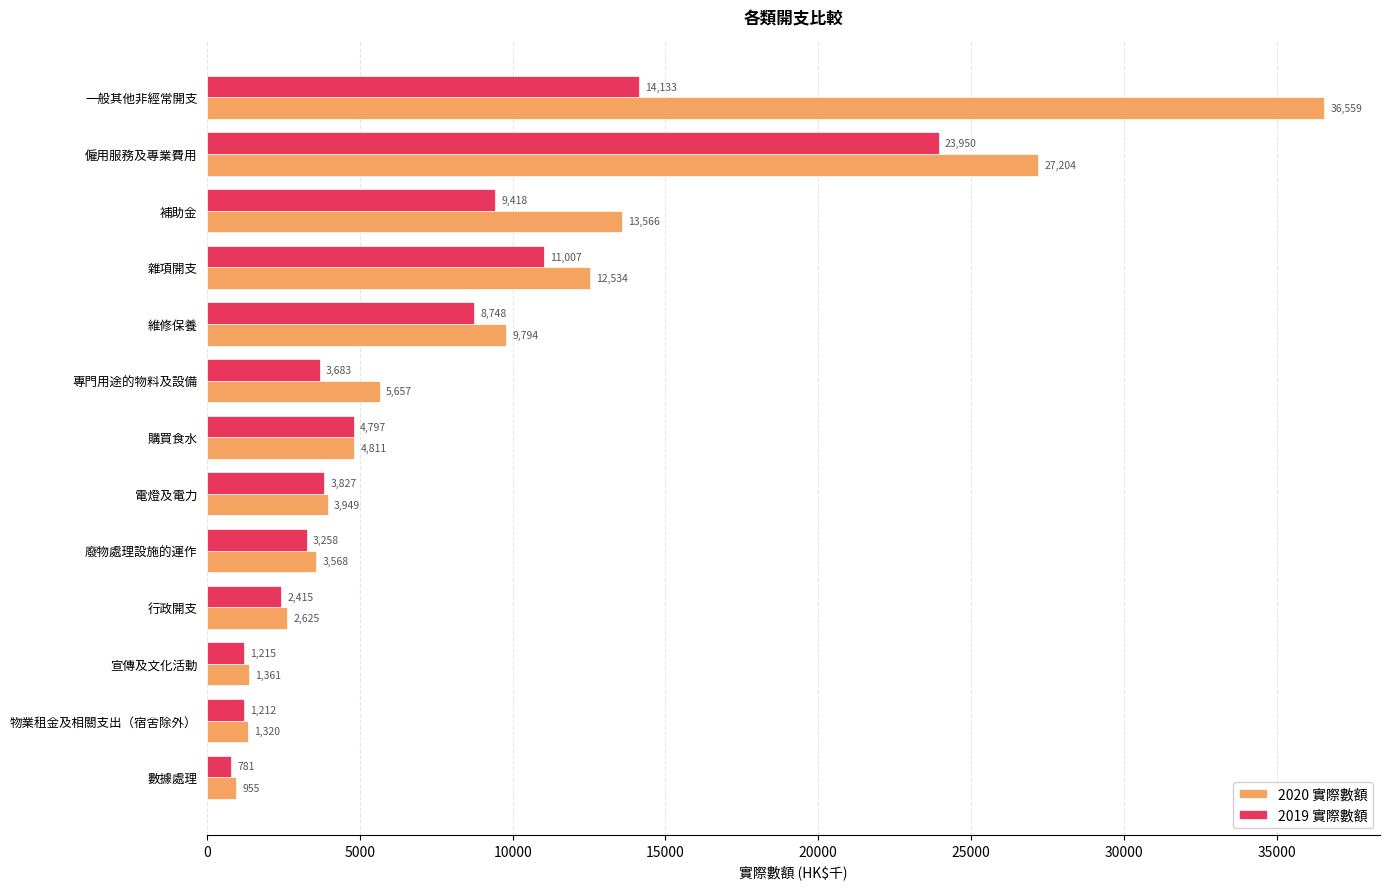

The value of 2019 實際數額 at 電燈及電力 is 6494. True or false?

False